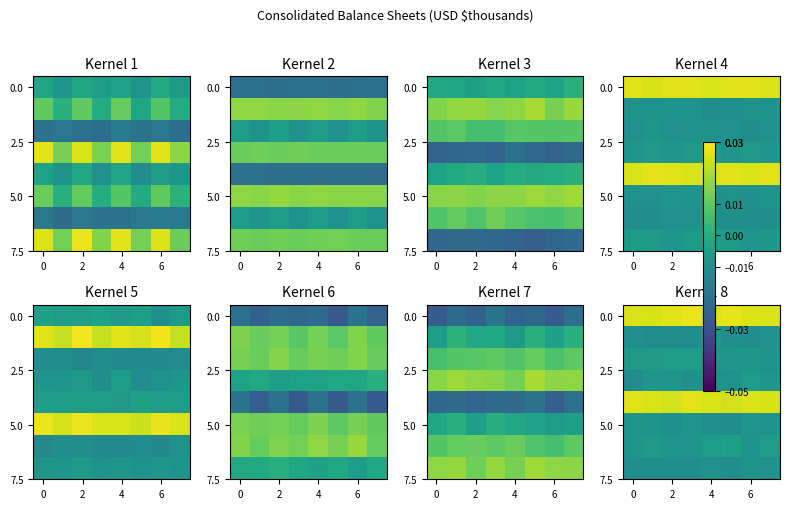

At which category is the sum across all series the highest?

6